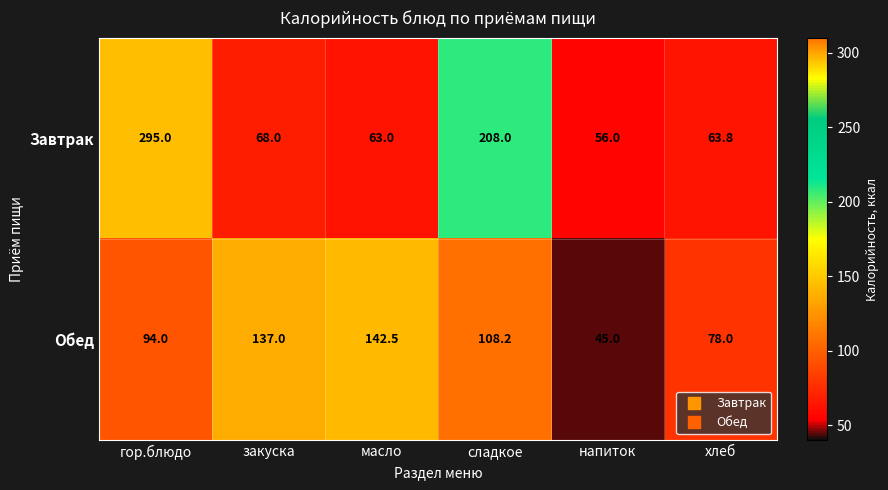

List the series in order of their peak value, highest first.

Завтрак, Обед